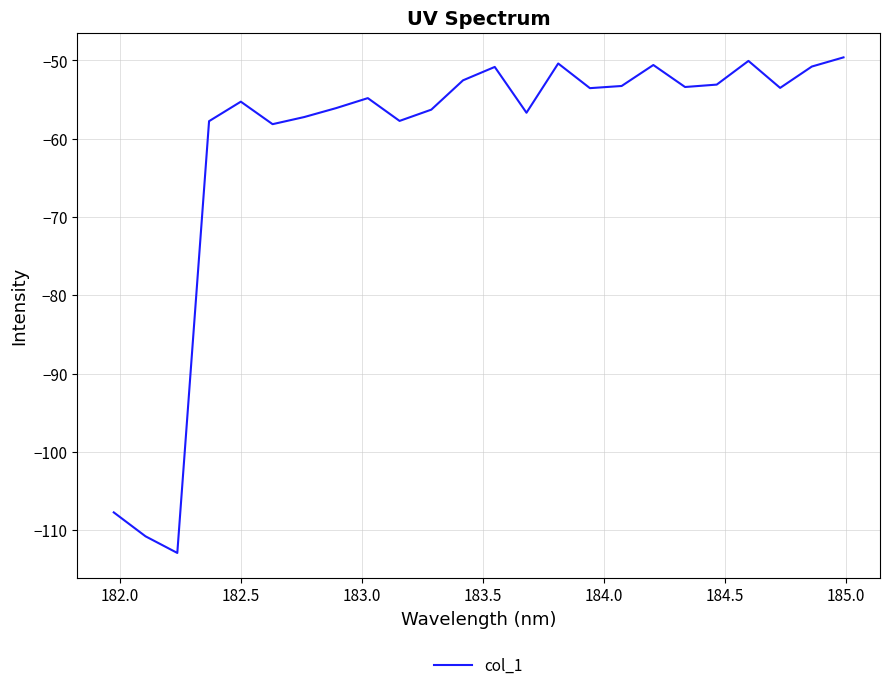

What is the smallest value displayed?

-112.9